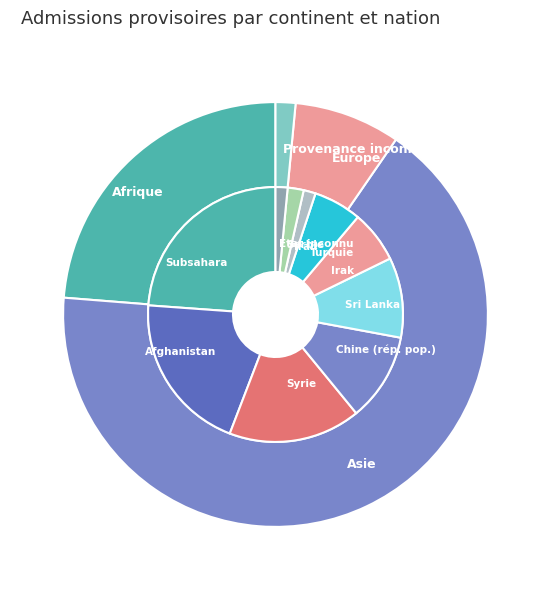

Which category has the biggest portion of the pie?

Asie